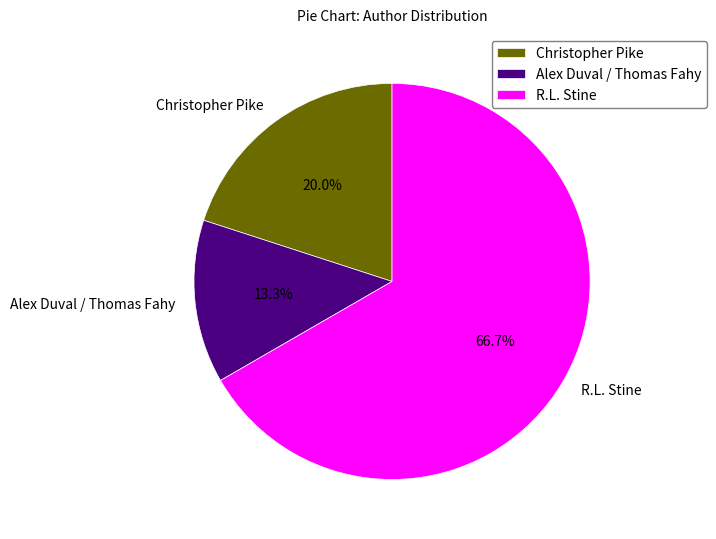

Which has a higher value, Alex Duval / Thomas Fahy or R.L. Stine?

R.L. Stine